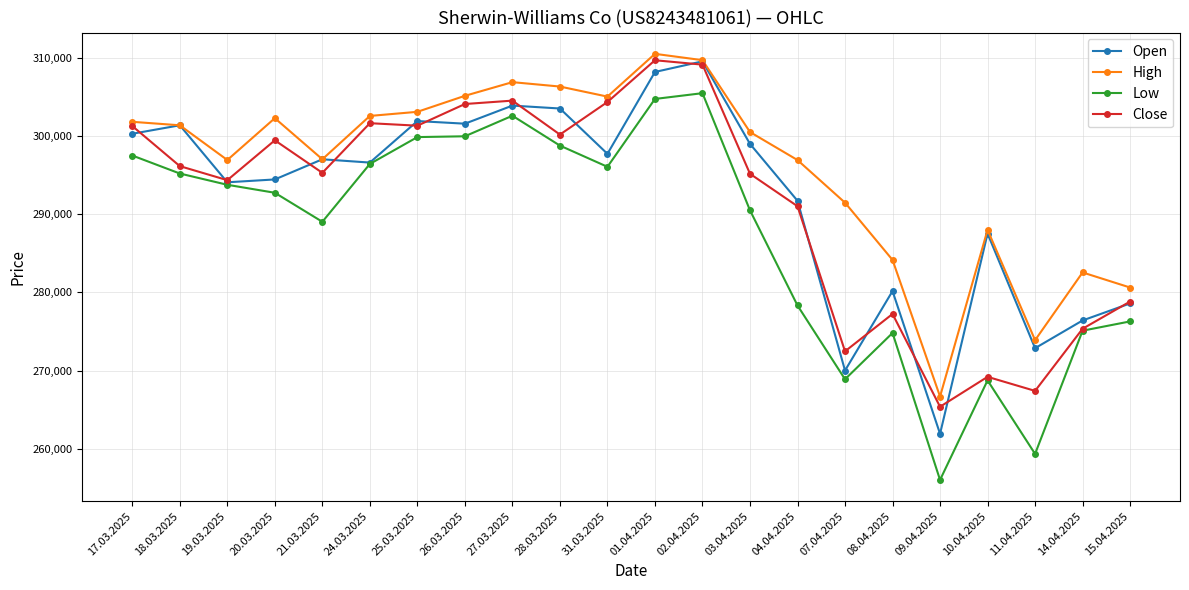

At which label does Low reach its peak?

02.04.2025